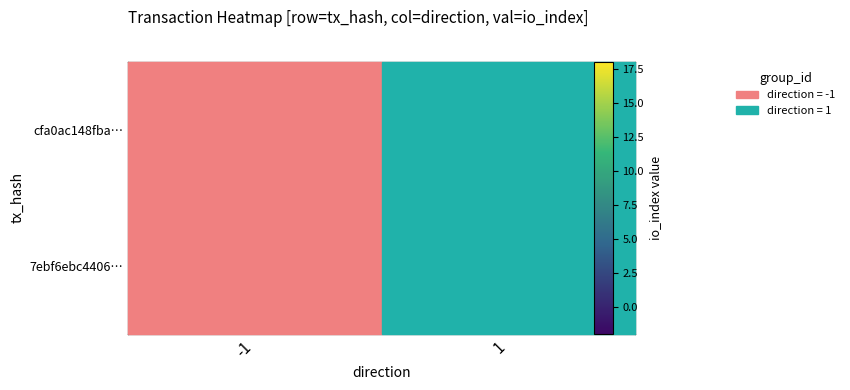

Which has a higher value, -1 or 1?

1